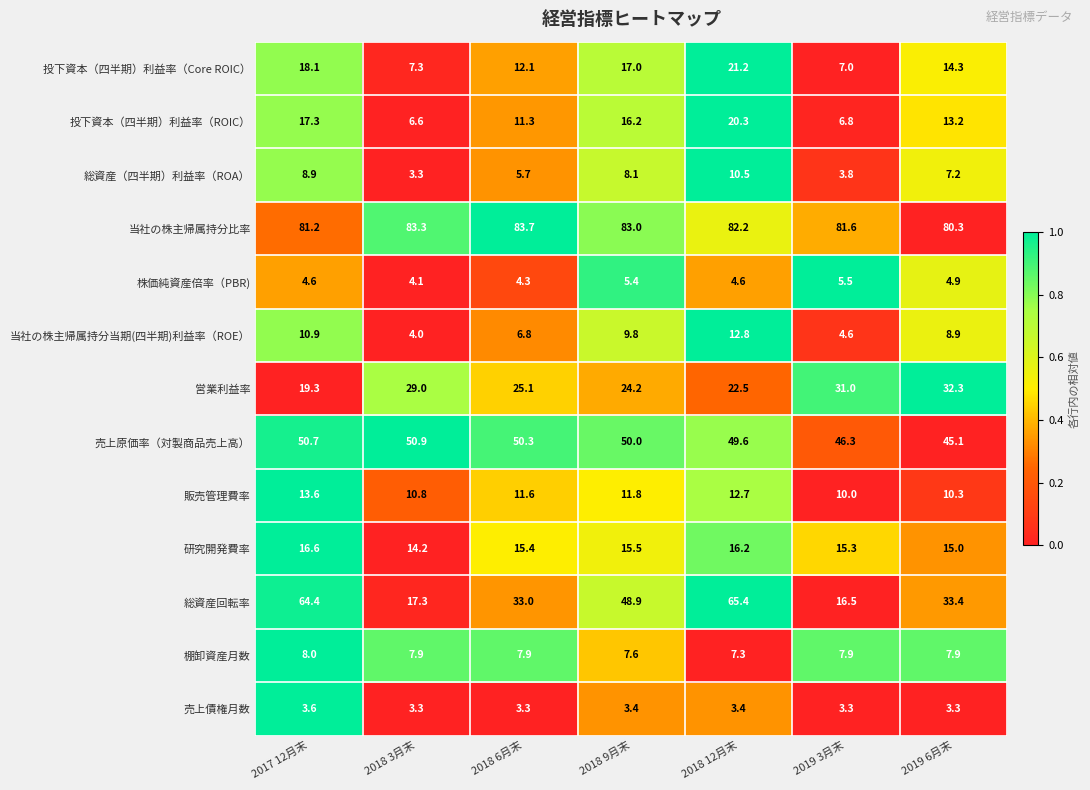

The 販売管理費率 series shows 21.2 at 2018 12月末. True or false?

False